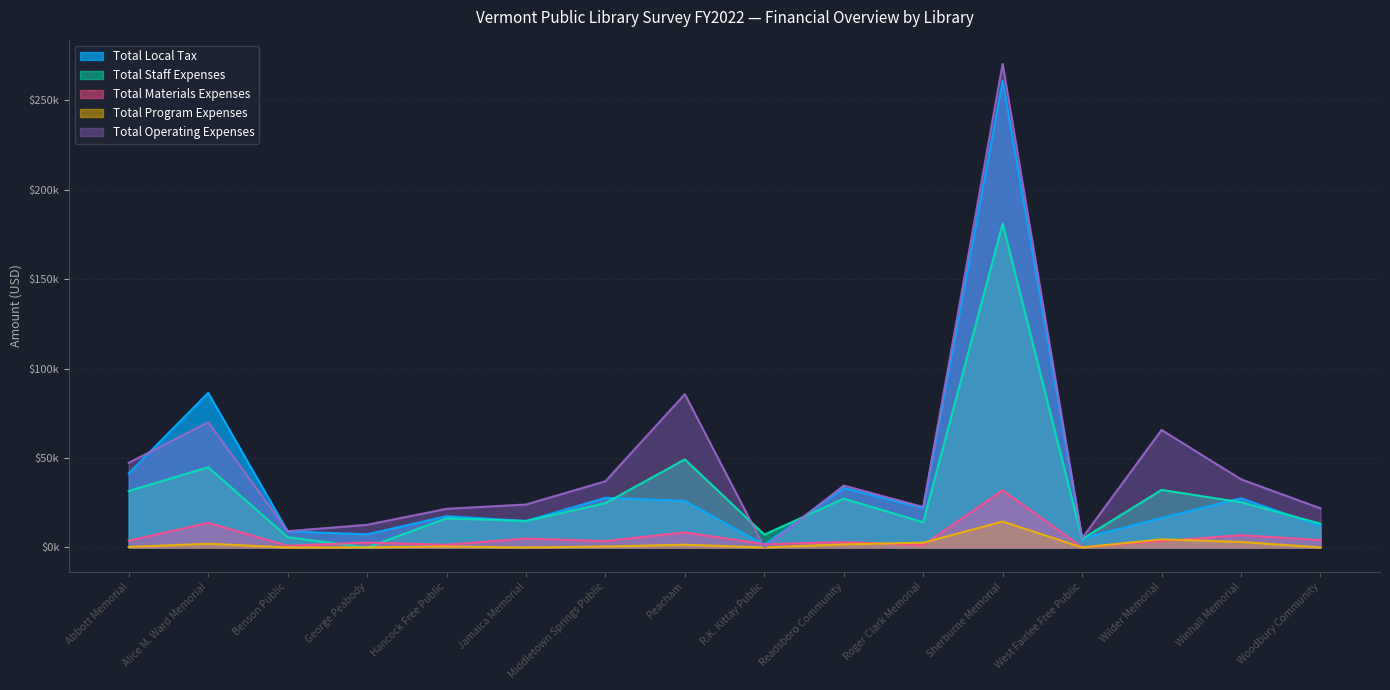

How many lines are shown in the chart?

5